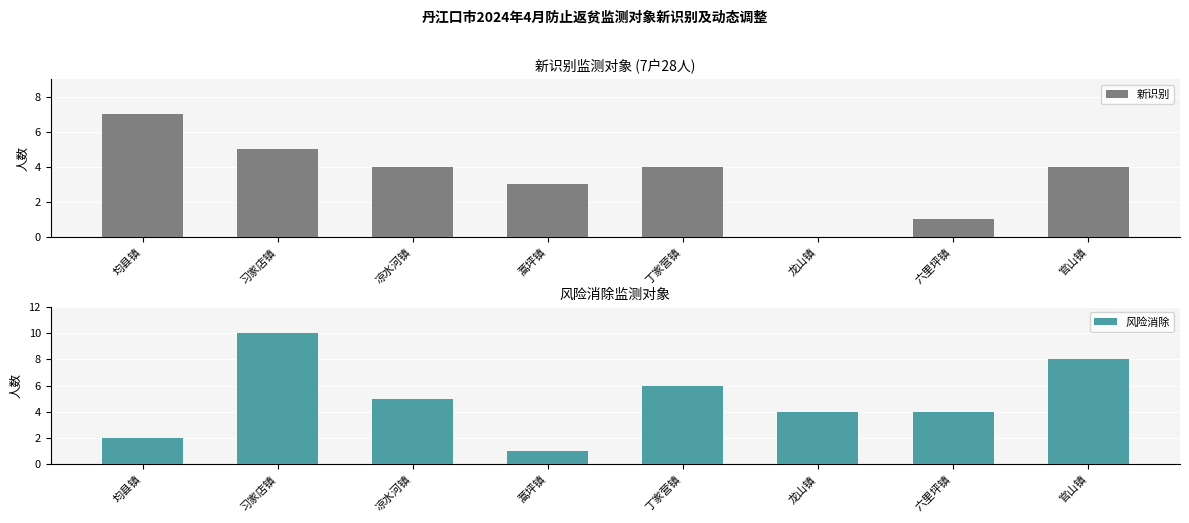

What is the difference between the maximum and minimum values in the 风险消除 series?

9